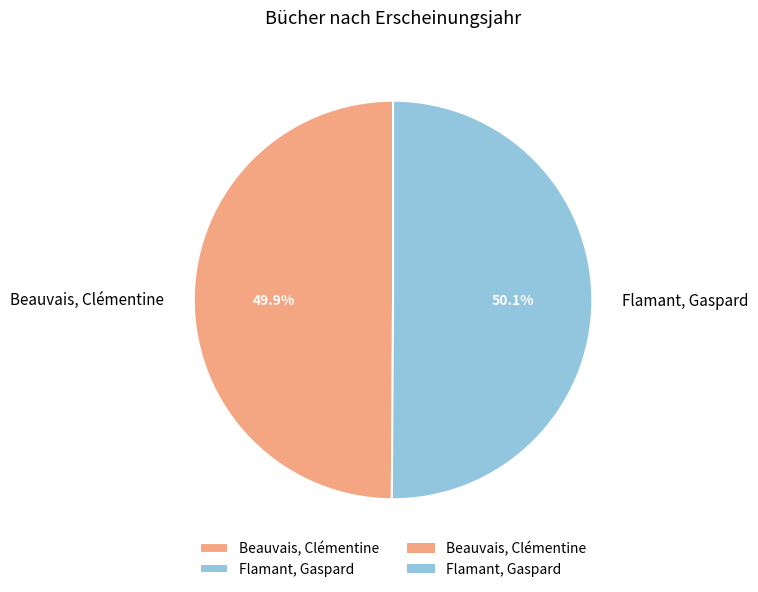

How many slices are in this pie chart?

2